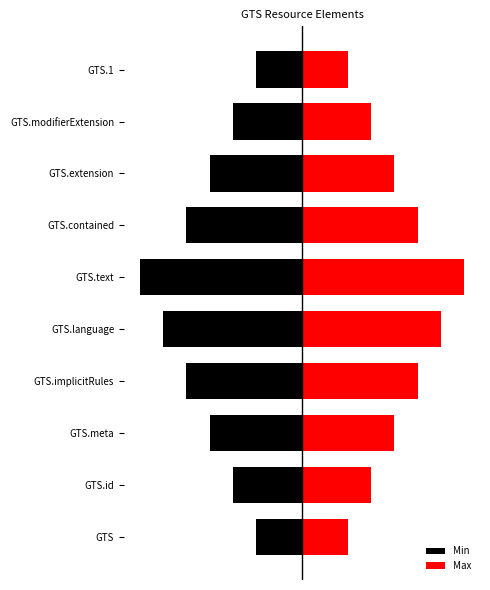

What is the difference between the maximum and minimum values in the Max series?

0.8